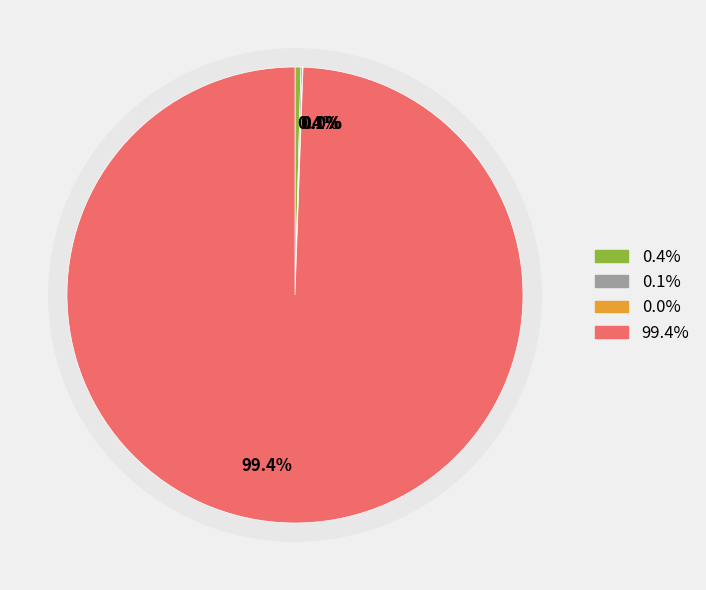

Is it true that Налоги на совокупный доход is 0% of the pie?

True